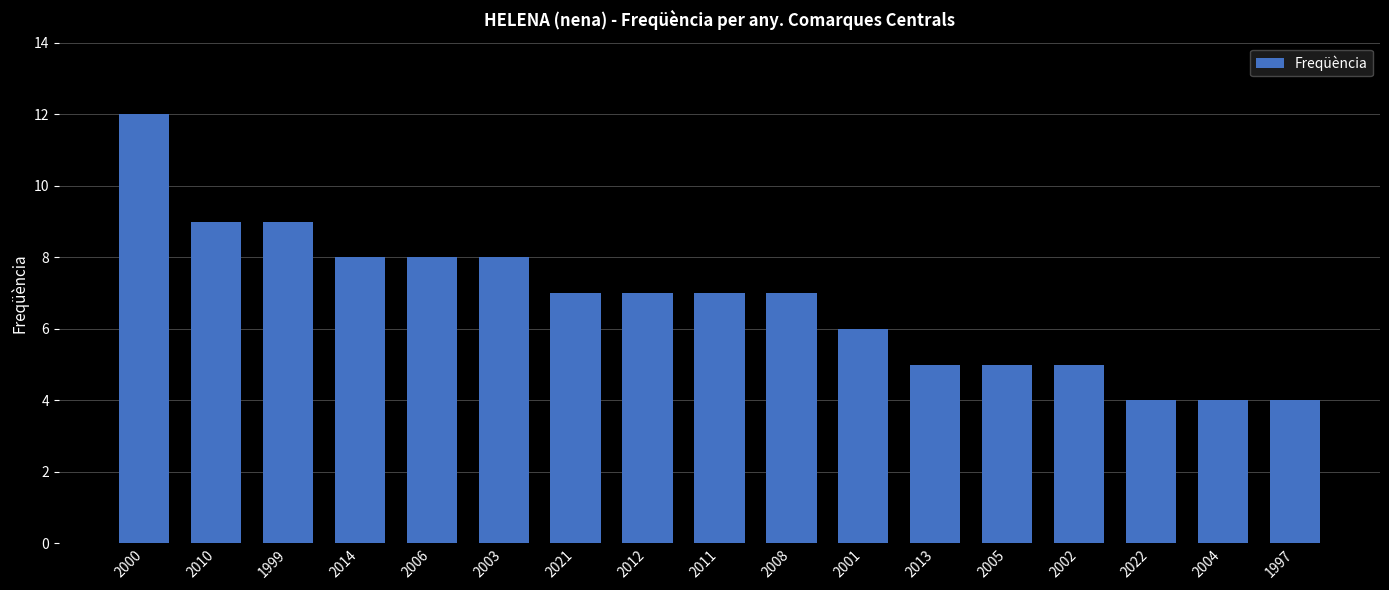

What is the difference between the second highest and second lowest values?

5